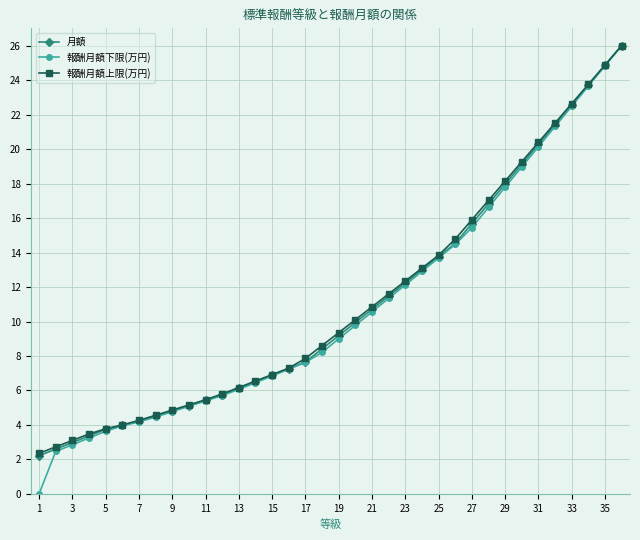

Which series has the largest range (max minus min)?

報酬月額下限(万円)